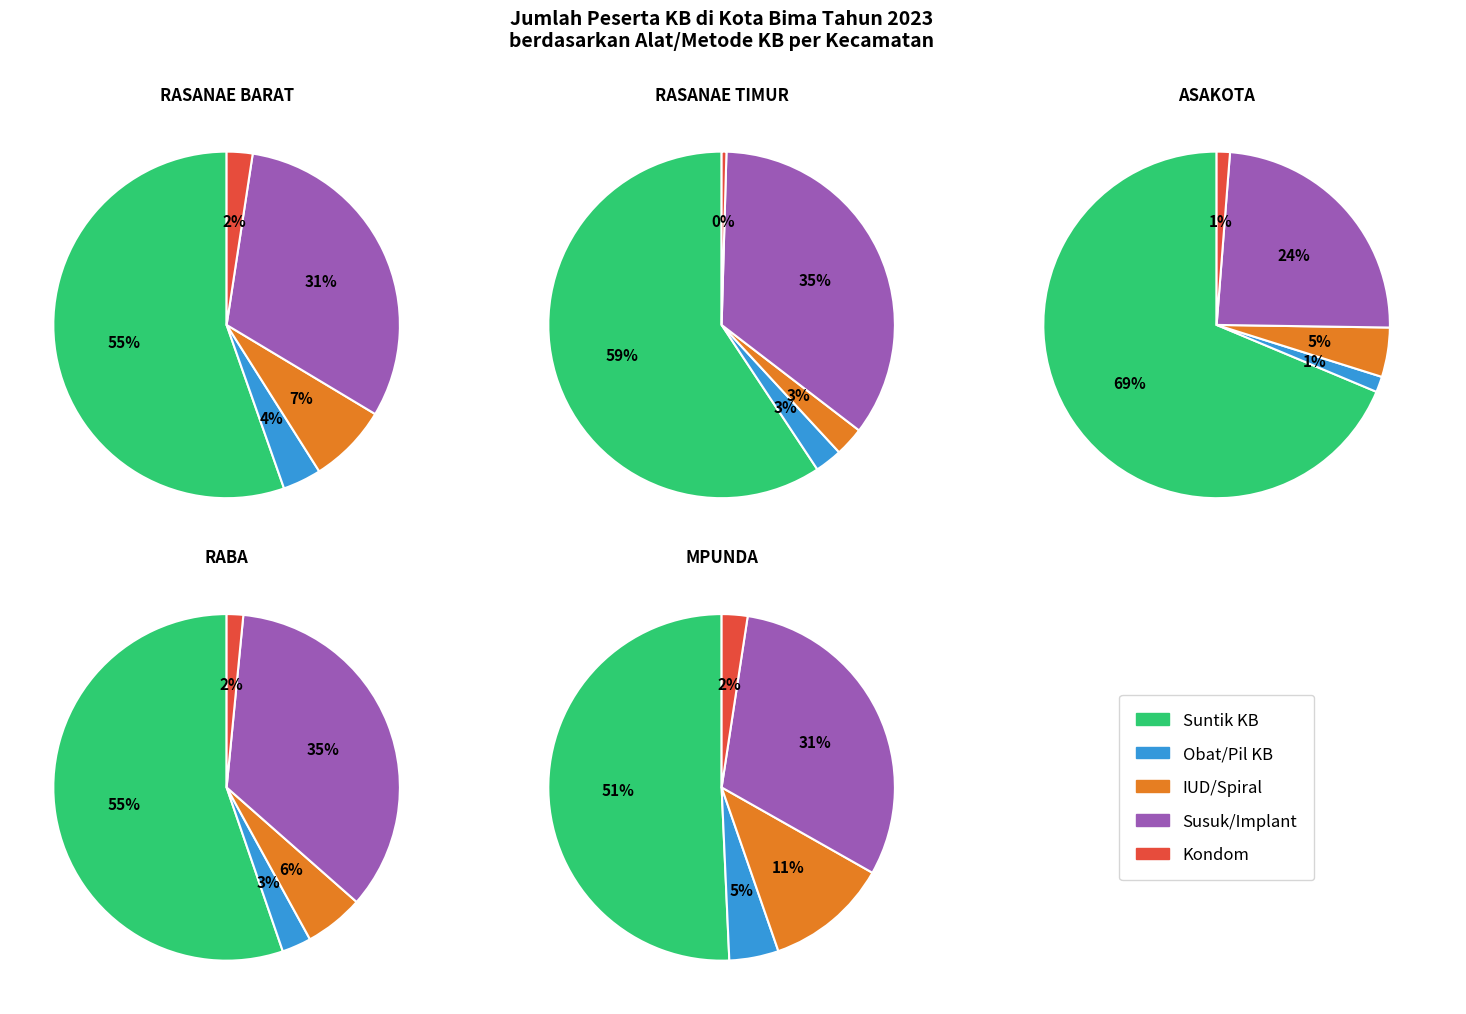

Does ASAKOTA account for over 50% of the chart?

No